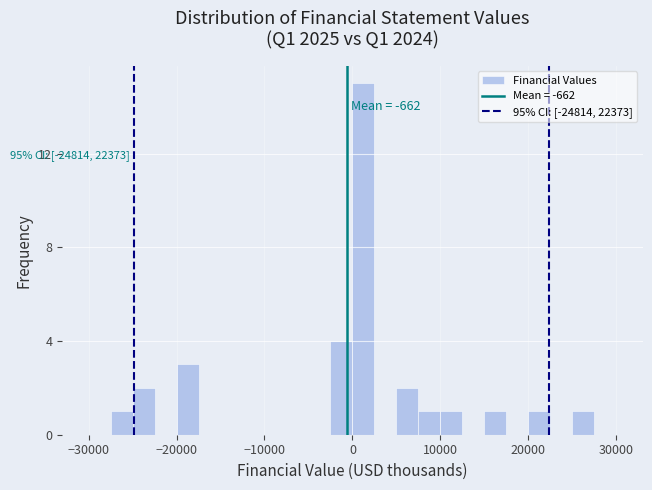

Around what value on the x-axis is the tallest bar? Give the approximate position of its centre, as read against the axis.

1000